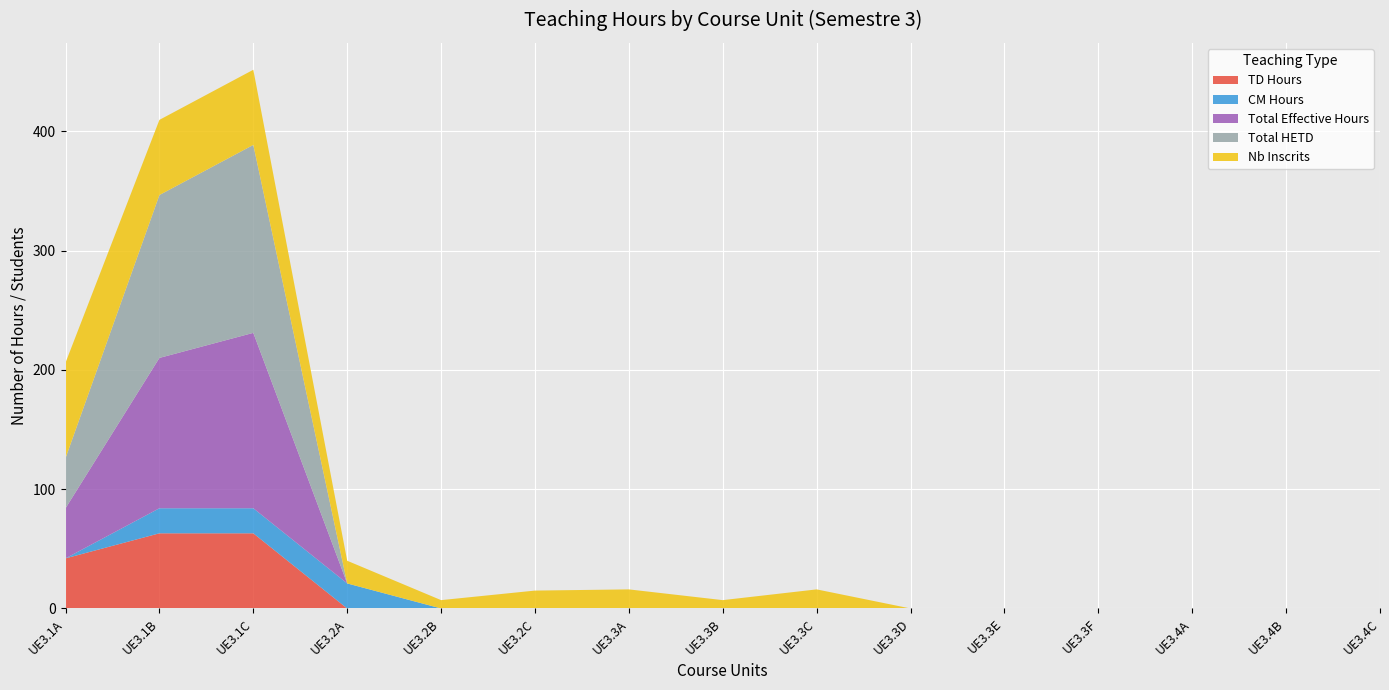

The value of TD Hours at UE3.1A is 67.8. True or false?

False